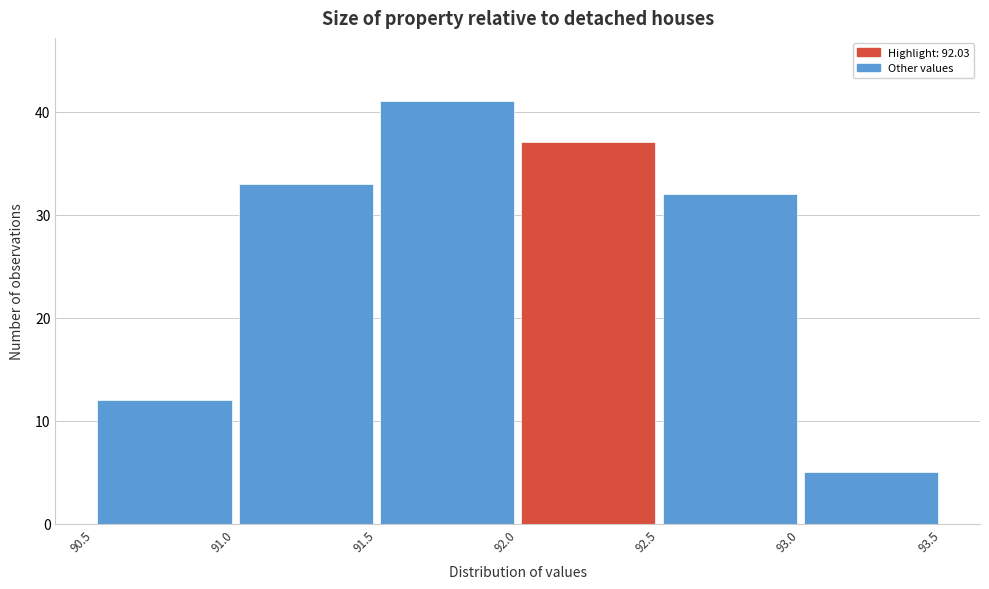

Reading left to right, list every bar in this chart as the range it spans on the x-axis followed by its height. The values are not printed on the chart, so give them approximately, as read against the axis.

90.5 to 91.0: 12
91.0 to 91.5: 33
91.5 to 92.0: 41
92.0 to 92.5: 37
92.5 to 93.0: 32
93.0 to 93.5: 5